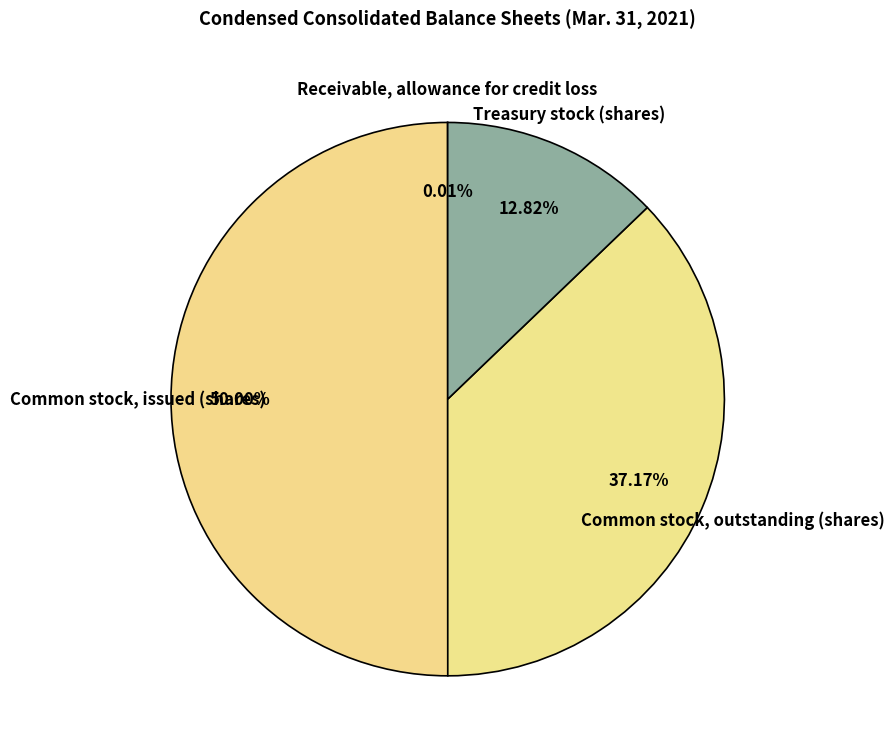

Approximately how many times larger is the value at Treasury stock (shares) compared to Common stock, outstanding (shares)?

0.3